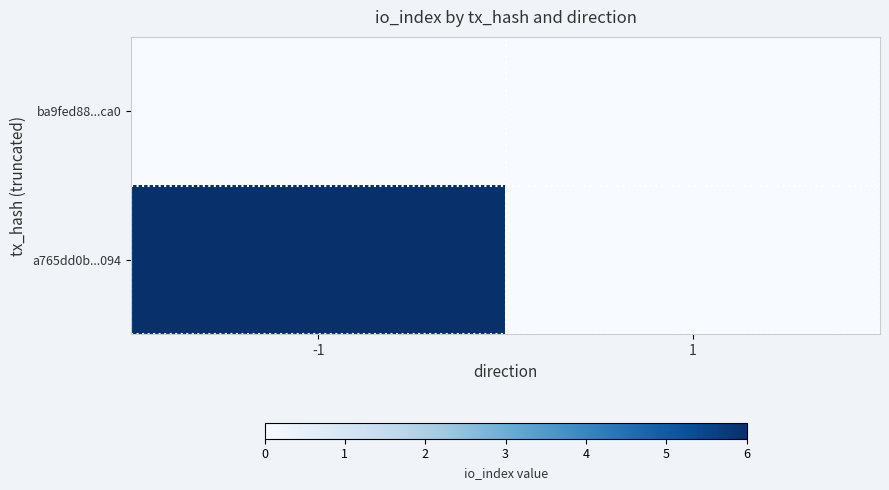

Reading left to right, what are all the values shown in this chart?

ba9fed88...ca0: -1=0	1=0
a765dd0b...094: -1=6	1=0